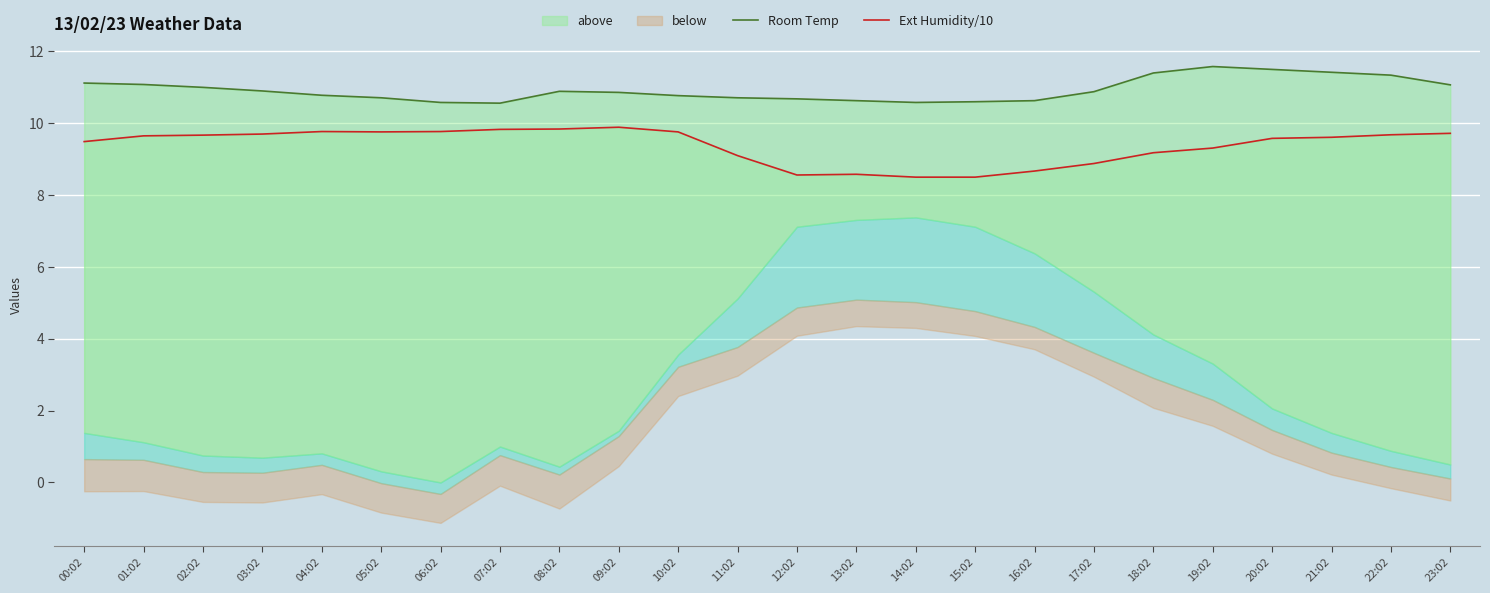

True or false: Ext Humidity/10 has more than 2 interior local peaks.

True